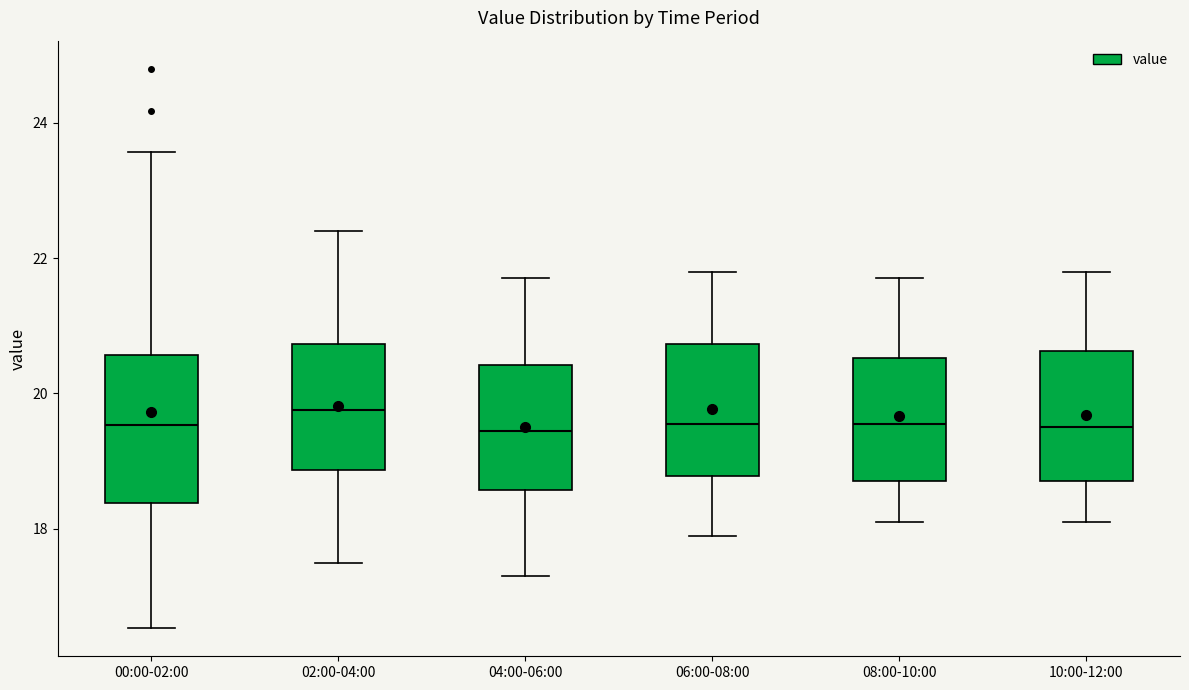

Which box is the tallest, from its lower edge to its upper edge?

00:00-02:00